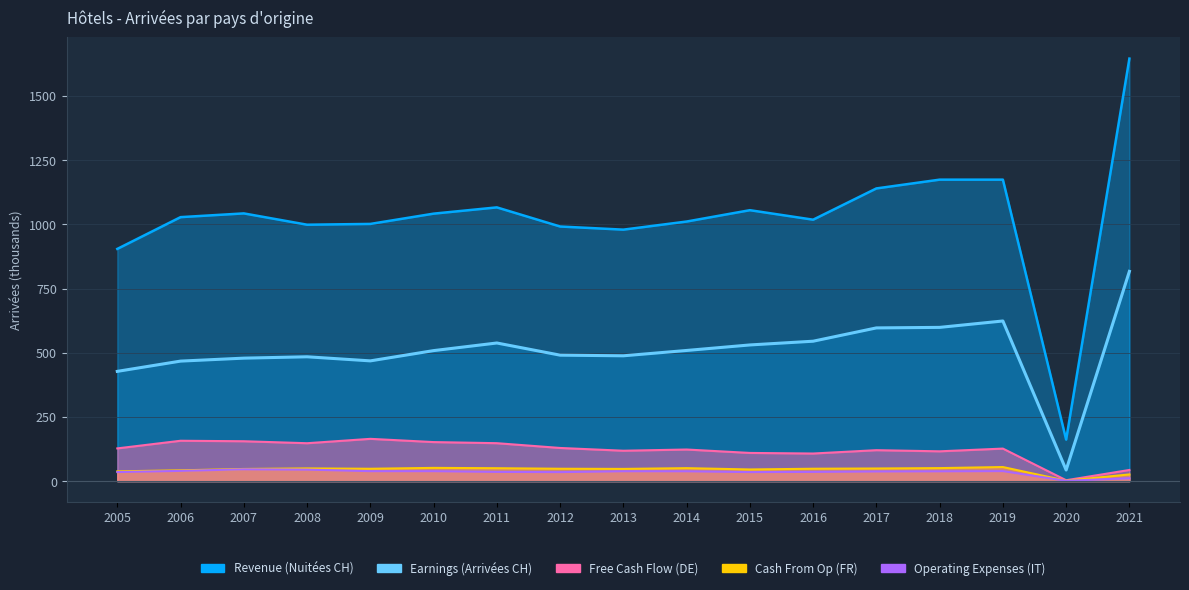

At which label does Revenue (Arrivées) reach its peak?

2021